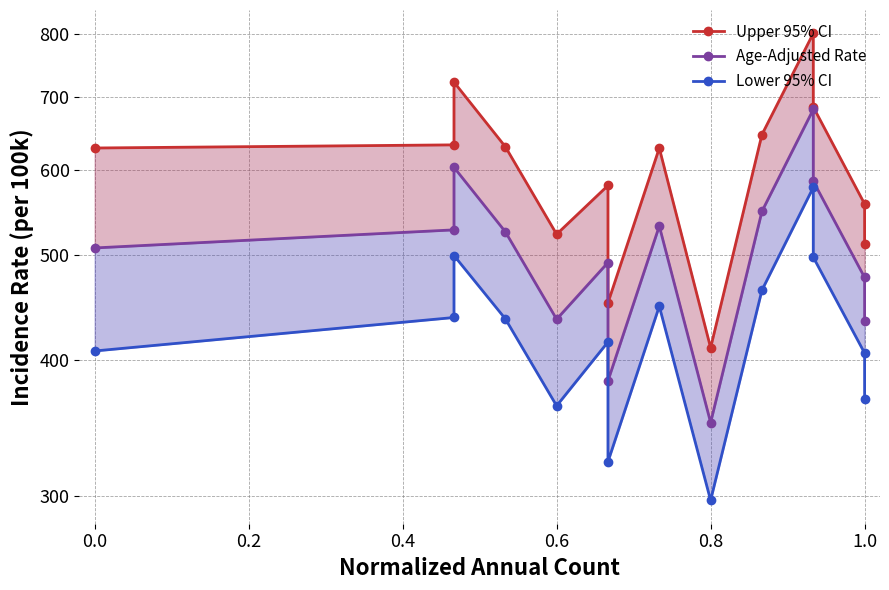

Which series has the widest spread of values?

Upper 95% CI